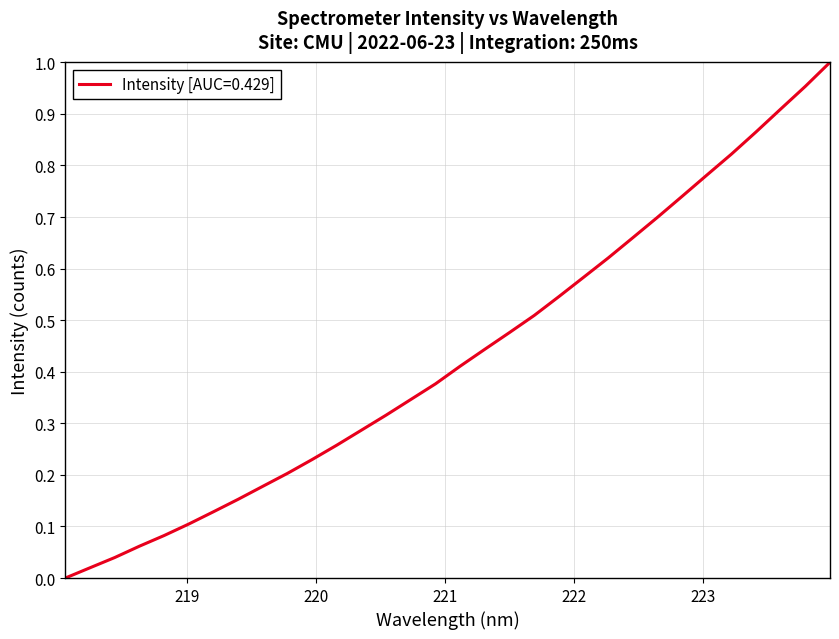

How many lines are shown in the chart?

1